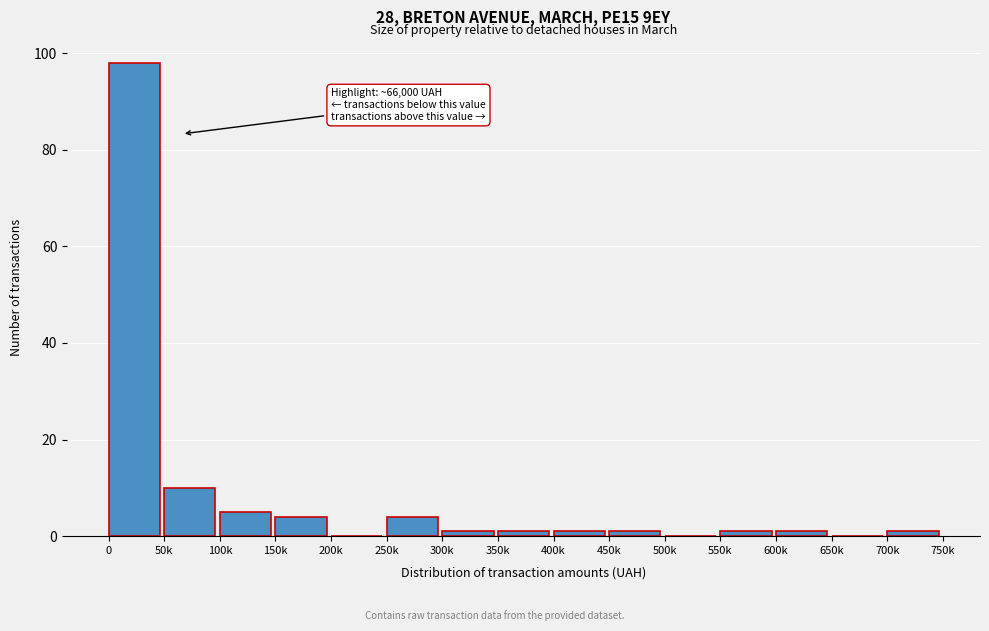

Reading left to right, what are all the values shown in this chart?

0=98	50k=10	100k=5	150k=4	200k=0	250k=4	300k=1	350k=1	400k=1	450k=1	500k=0	550k=1	600k=1	650k=0	700k=1